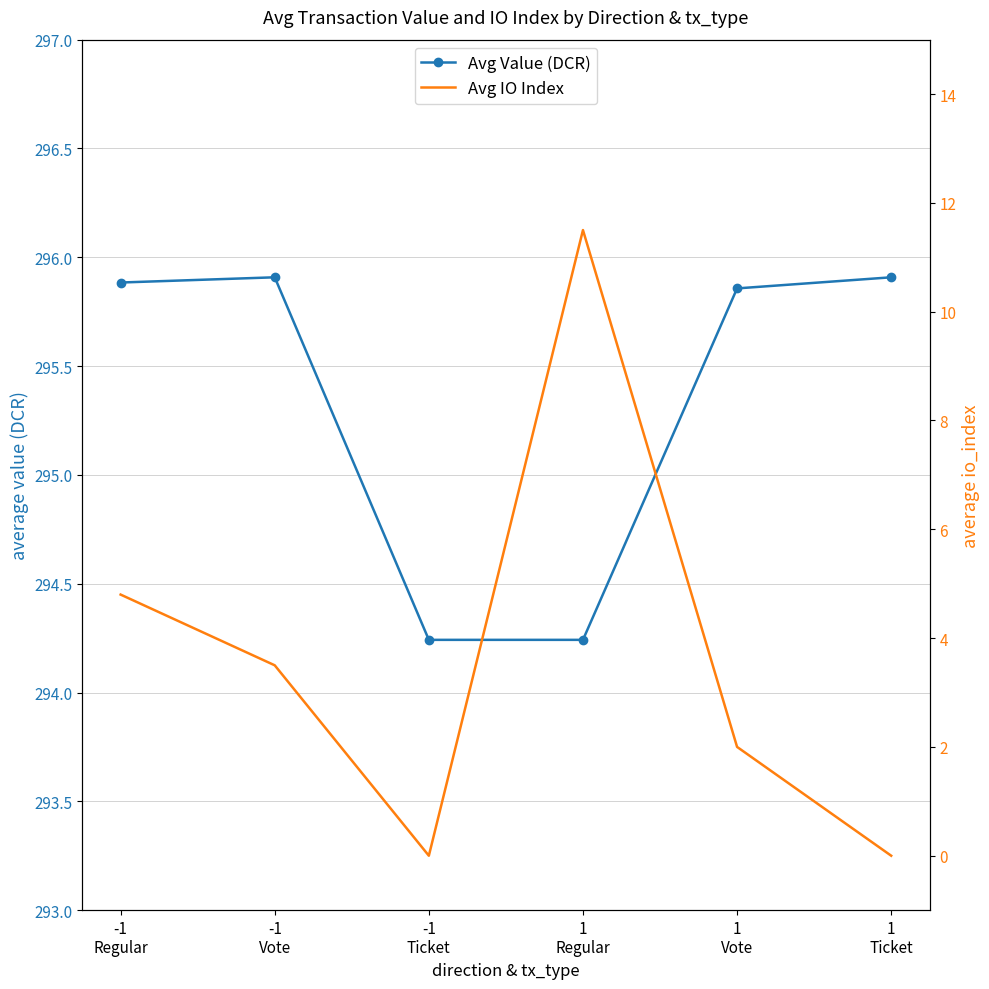

Is the value of Avg Value (DCR) at 1
Ticket greater than the value of Avg IO Index at -1
Regular?

Yes